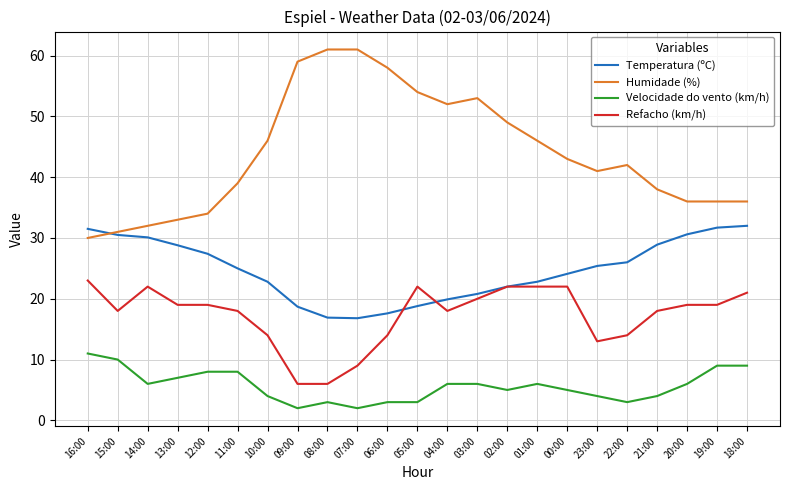

Which series has the largest total across all categories?

Humidade (%)